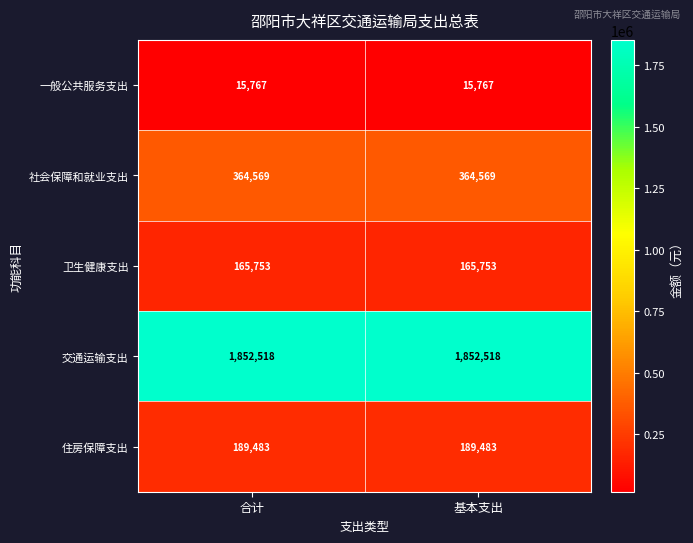

What is the greatest value displayed?

1852518